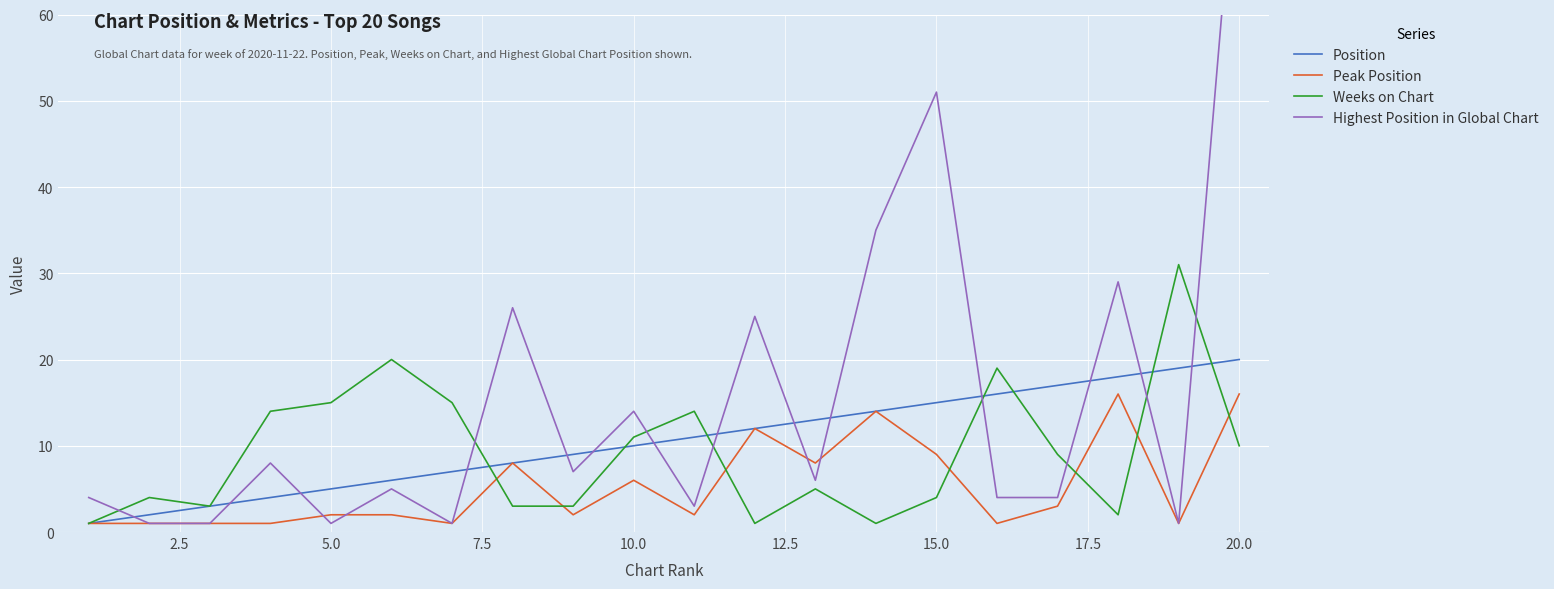

What is the highest value of the Weeks on Chart series?

31